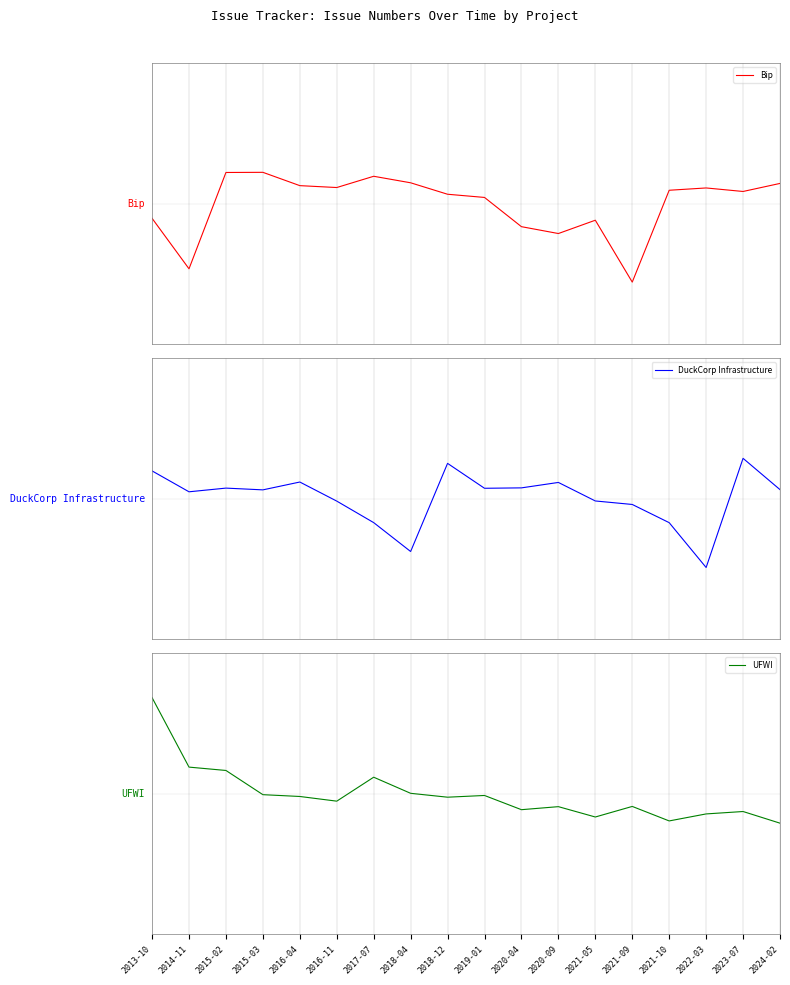

At which category is the sum across all series the highest?

2013-10